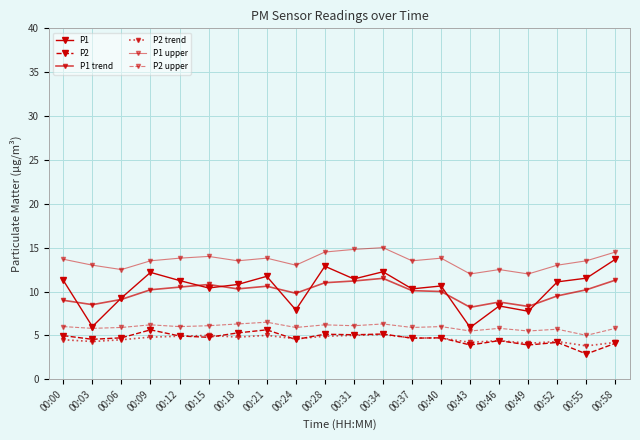

Reading left to right, list all the values displayed in this chart.

P1: 11.3	6.0	9.3	12.2	11.2	10.4	10.8	11.7	7.9	12.9	11.4	12.2	10.3	10.6	5.9	8.3	7.8	11.1	11.5	13.7
P2: 5.0	4.5	4.7	5.6	4.9	4.8	5.3	5.6	4.5	5.1	5.1	5.2	4.7	4.7	3.9	4.4	3.9	4.2	2.9	4.1
P1 trend: 9.0	8.5	9.1	10.2	10.5	10.8	10.3	10.6	9.8	11.0	11.2	11.5	10.1	10.0	8.2	8.8	8.3	9.5	10.2	11.3
P2 trend: 4.5	4.3	4.5	4.8	4.9	5.0	4.8	5.0	4.6	4.9	5.0	5.1	4.7	4.7	4.2	4.4	4.1	4.3	3.8	4.2
P1 upper: 13.7	13.0	12.5	13.5	13.8	14.0	13.5	13.8	13.0	14.5	14.8	15.0	13.5	13.8	12.0	12.5	12.0	13.0	13.5	14.5
P2 upper: 6.0	5.8	5.9	6.2	6.0	6.1	6.3	6.5	5.9	6.2	6.1	6.3	5.9	6.0	5.5	5.8	5.5	5.7	5.0	5.8